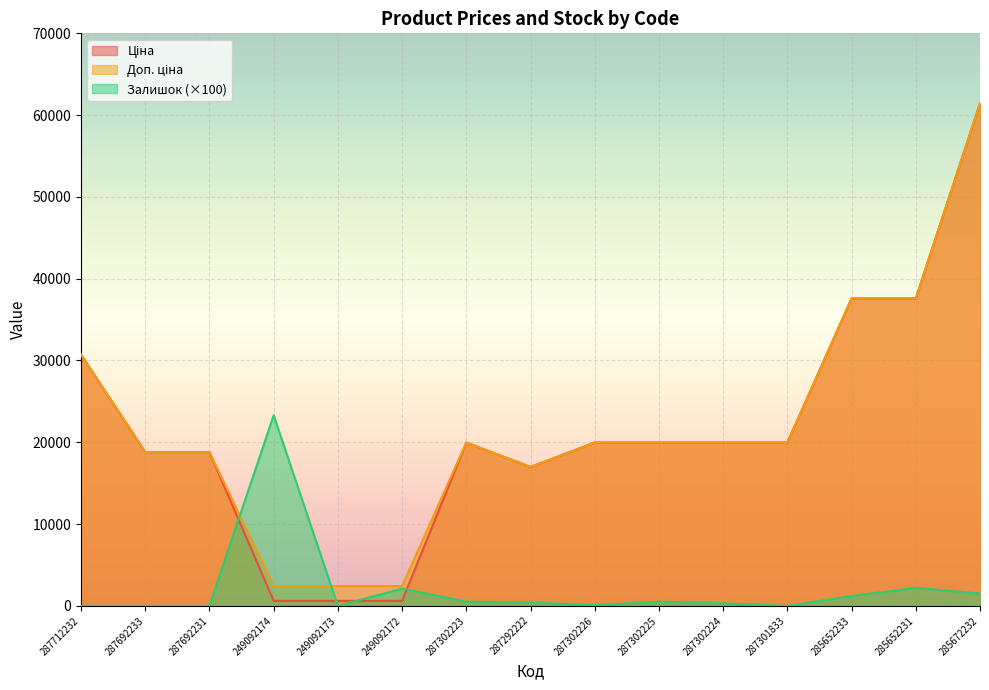

At which category is the sum across all series the highest?

285672232